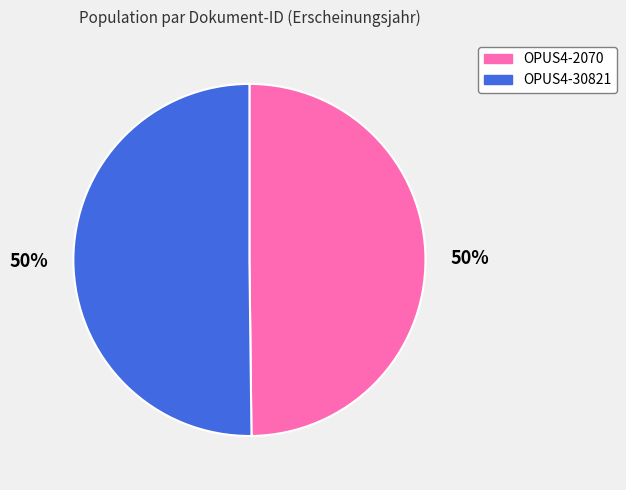

Is it true that OPUS4-30821 is 56% of the pie?

False